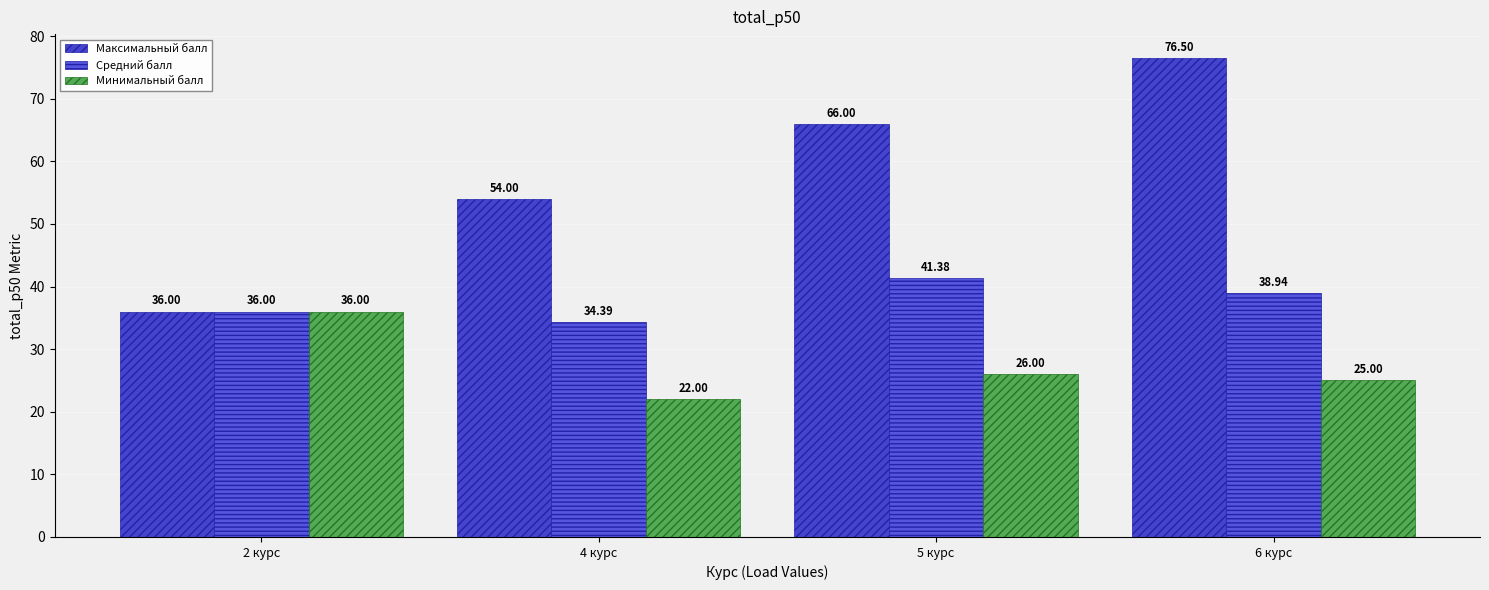

The value of Максимальный балл at 4 курс is 34.8. True or false?

False